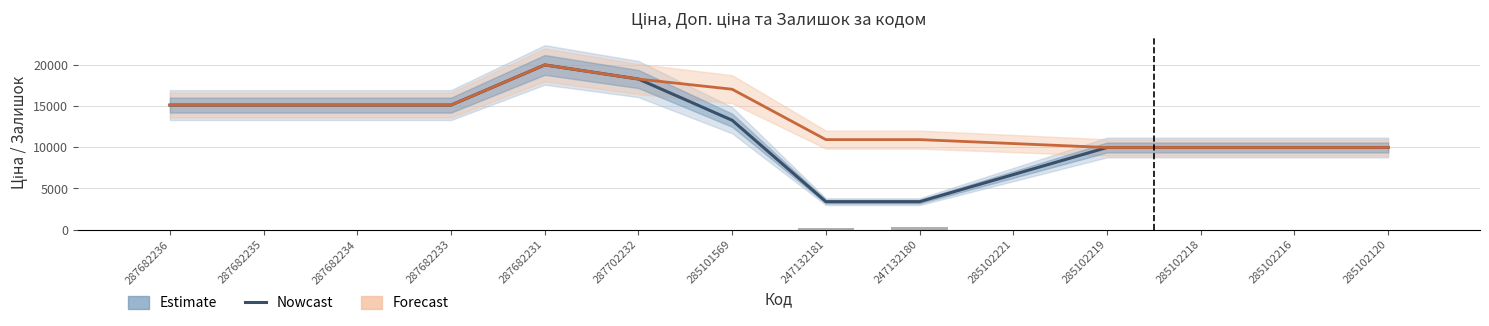

What is the value of the Forecast (Доп. ціна) bar at the 13th from the left?

9975.0